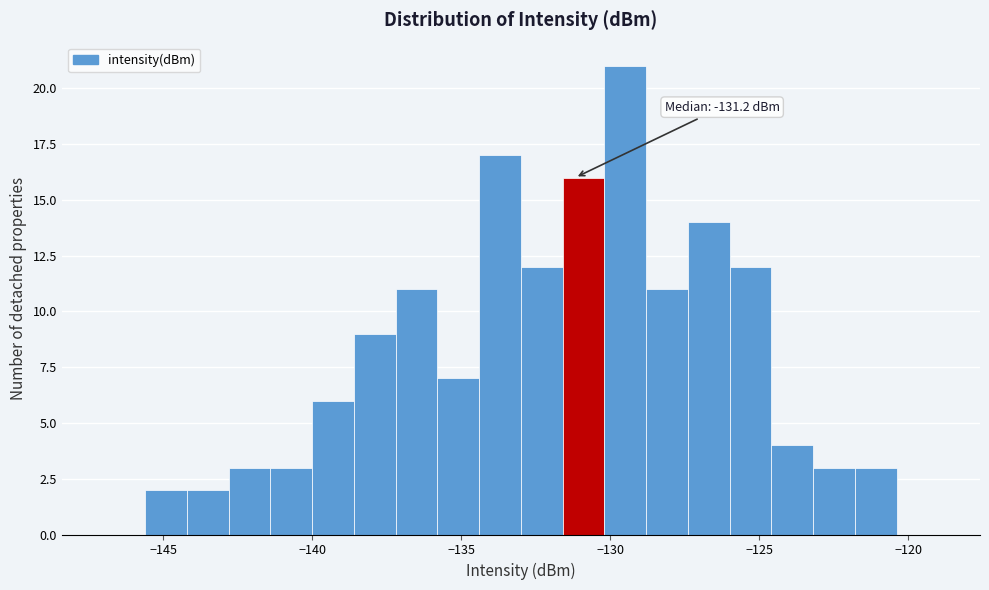

Read against the x-axis, roughly where is the centre of the tallest bar?

-129.5